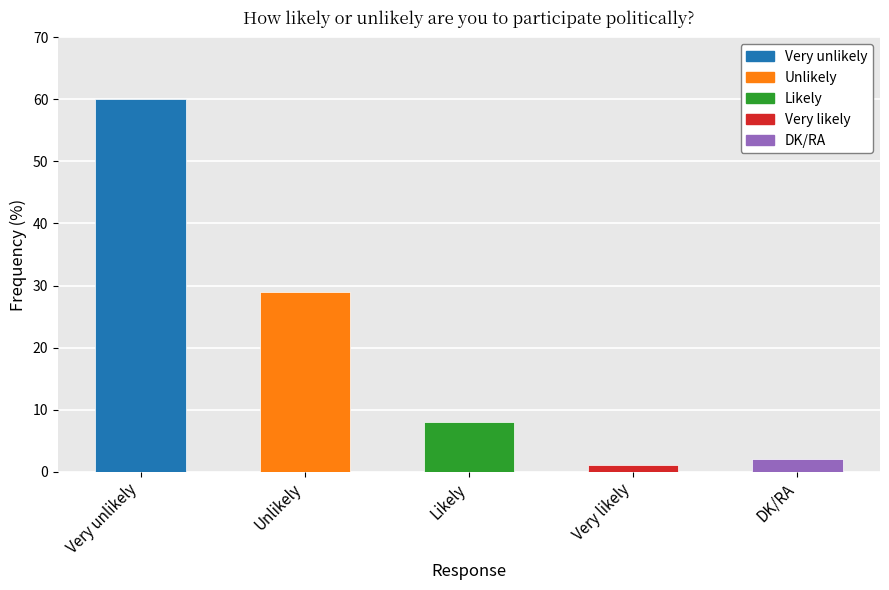

Which label corresponds to the smallest value in the chart?

Very likely